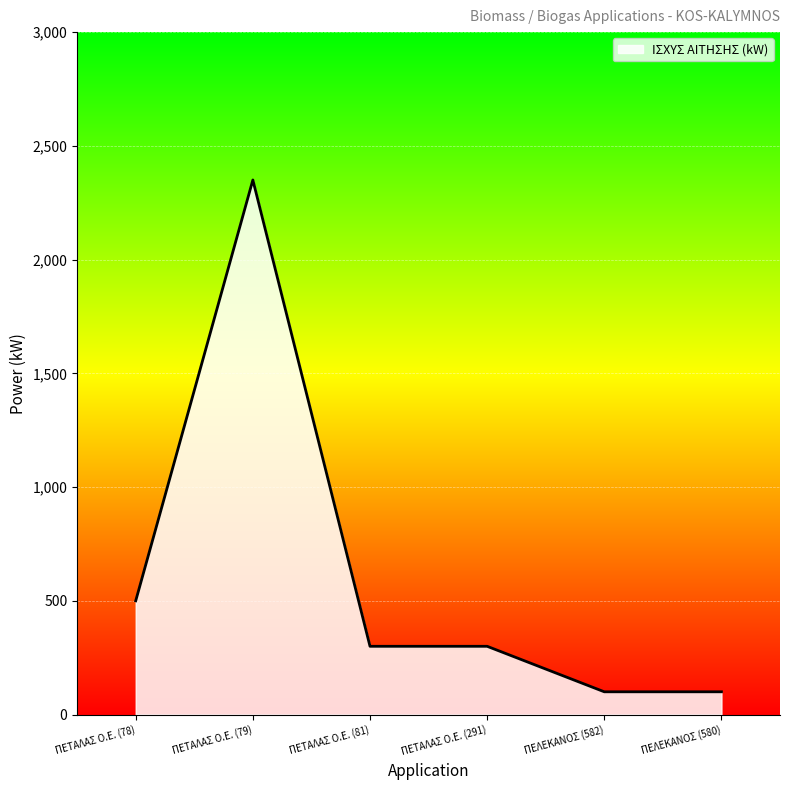

True or false: the data has more than 0 interior local peaks.

True